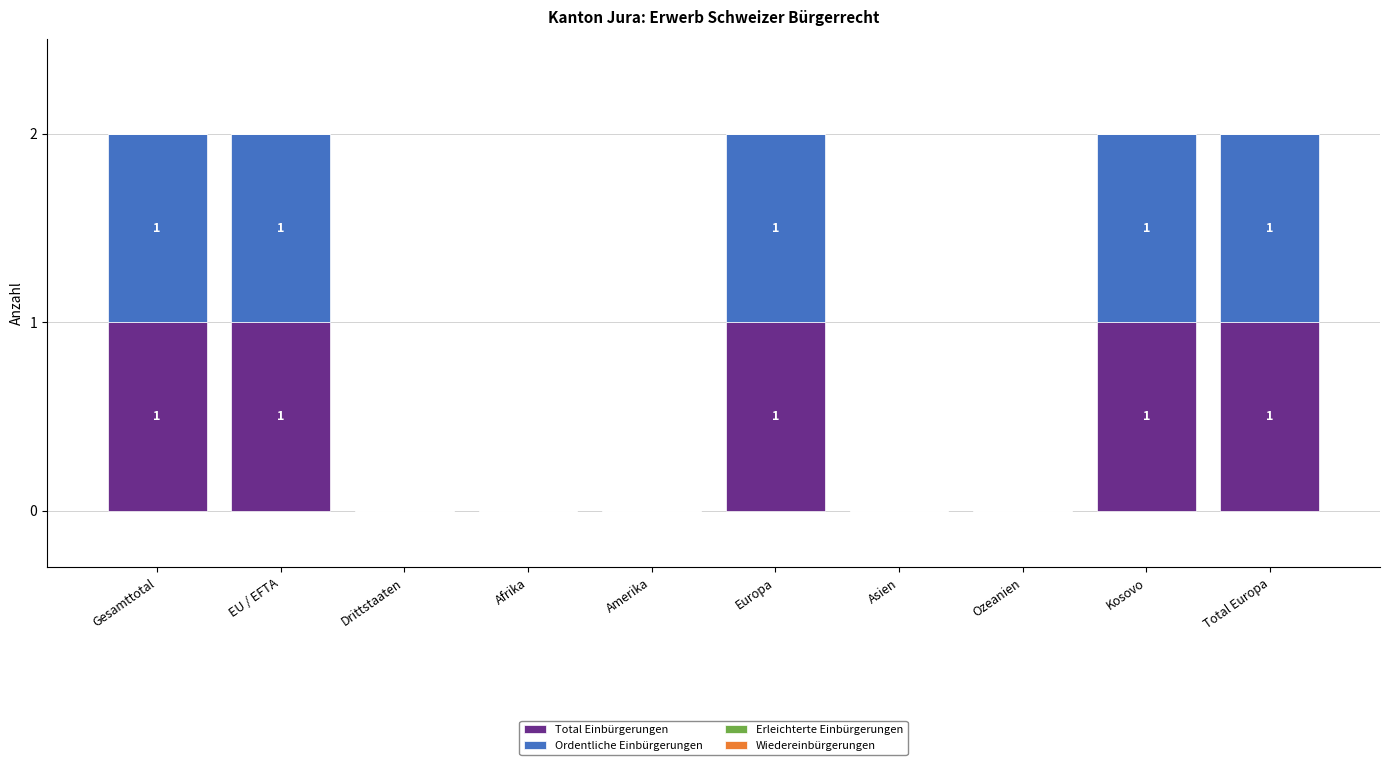

Is it true that Total Einbürgerungen equals 0 at Amerika?

True